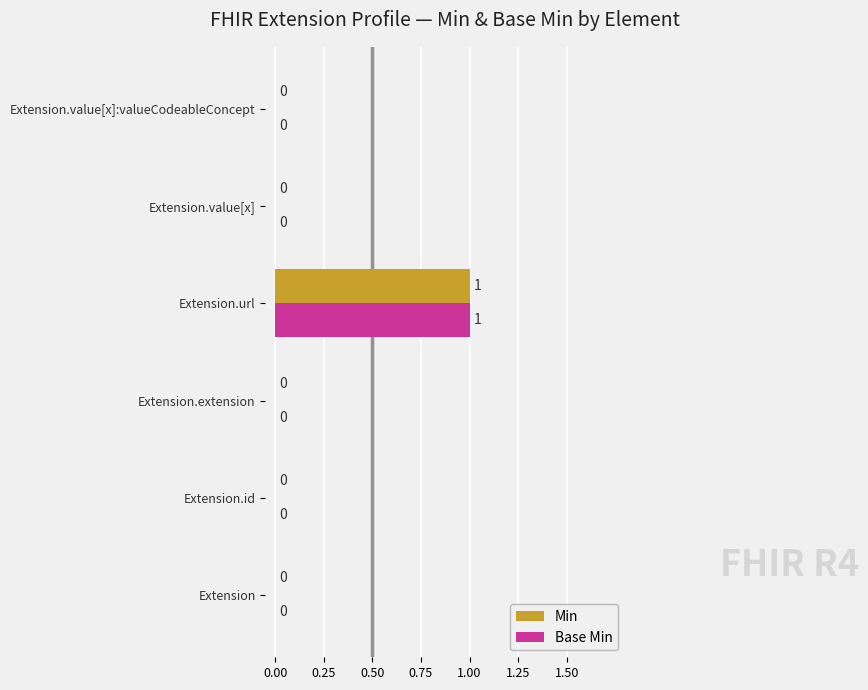

Is the value of Min at Extension.url greater than the value of Base Min at Extension.value[x]?

Yes